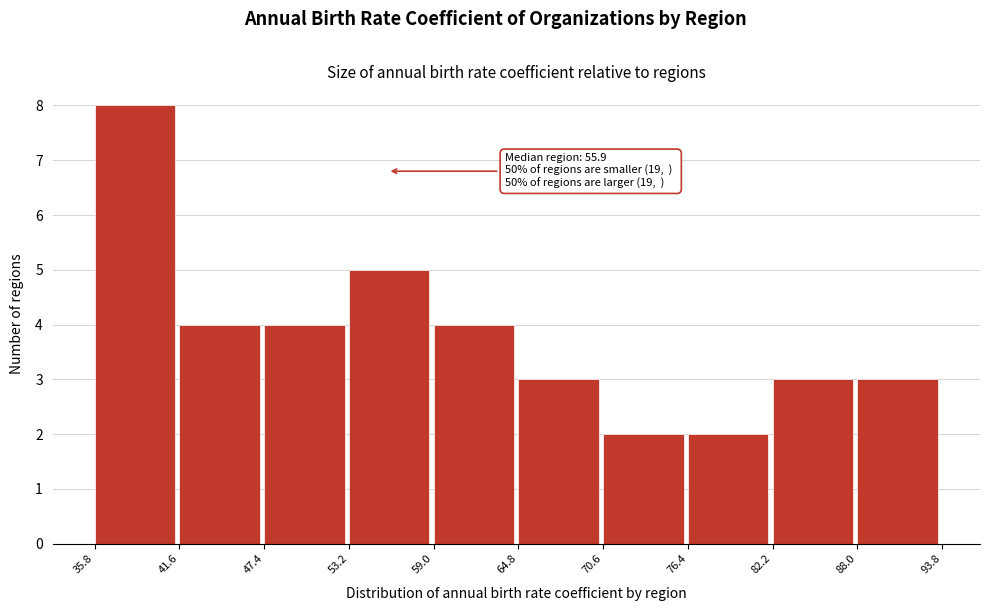

Which range on the x-axis has the tallest bar?

35.8 to 41.6